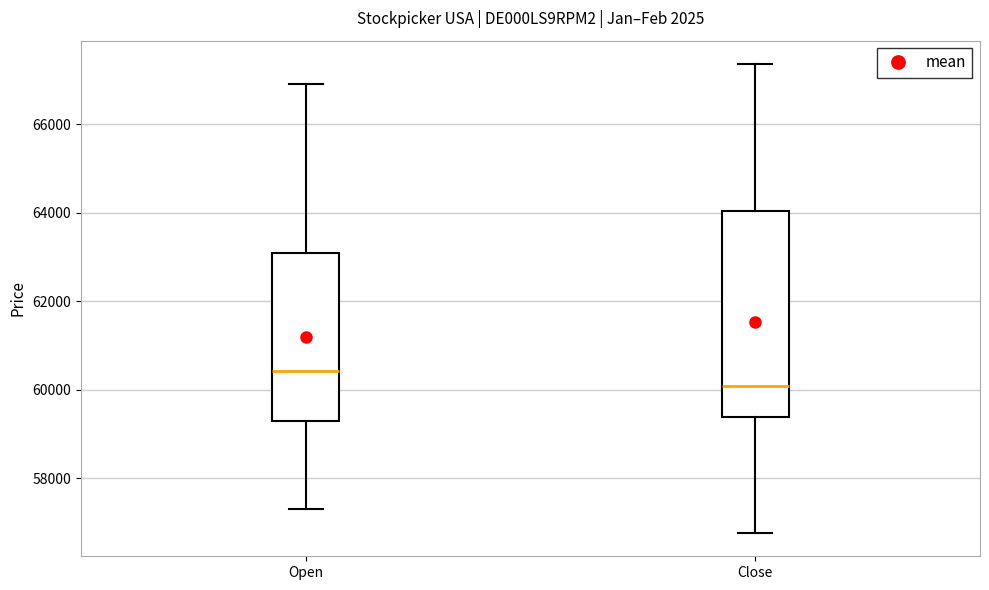

Which box has the lowest median line?

Close